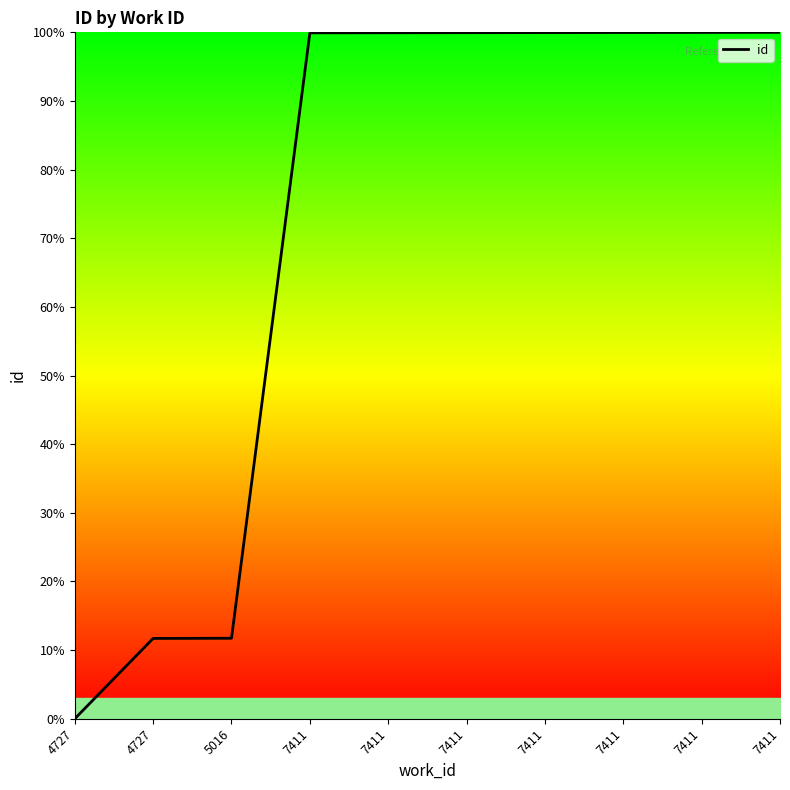

Does the chart display data point markers on the line(s)?

No